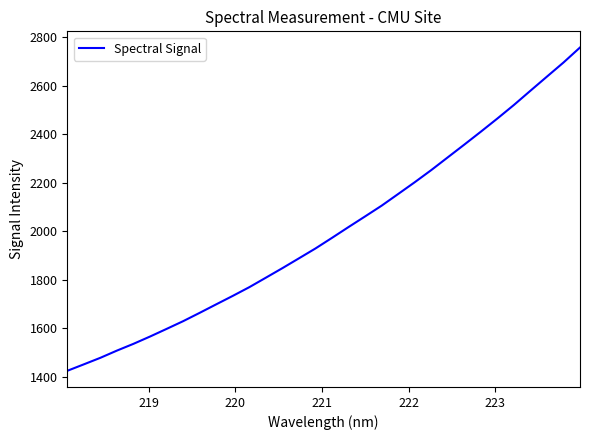

What is the minimum value shown in the chart?

1423.7